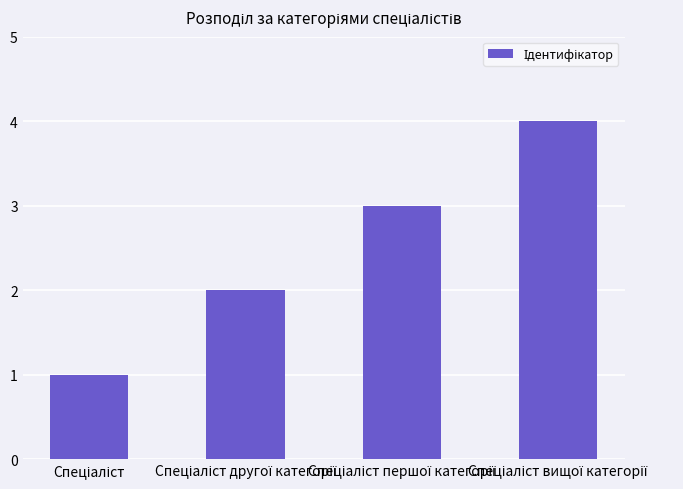

What is the maximum value shown in the chart?

4